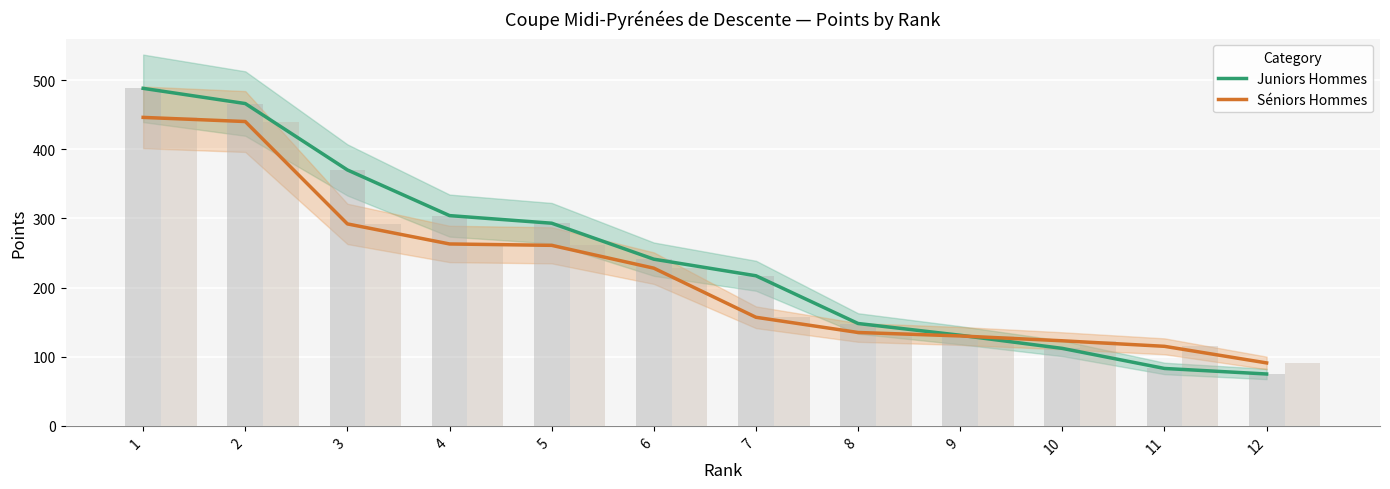

At which label is Juniors Hommes closest to 281?

5